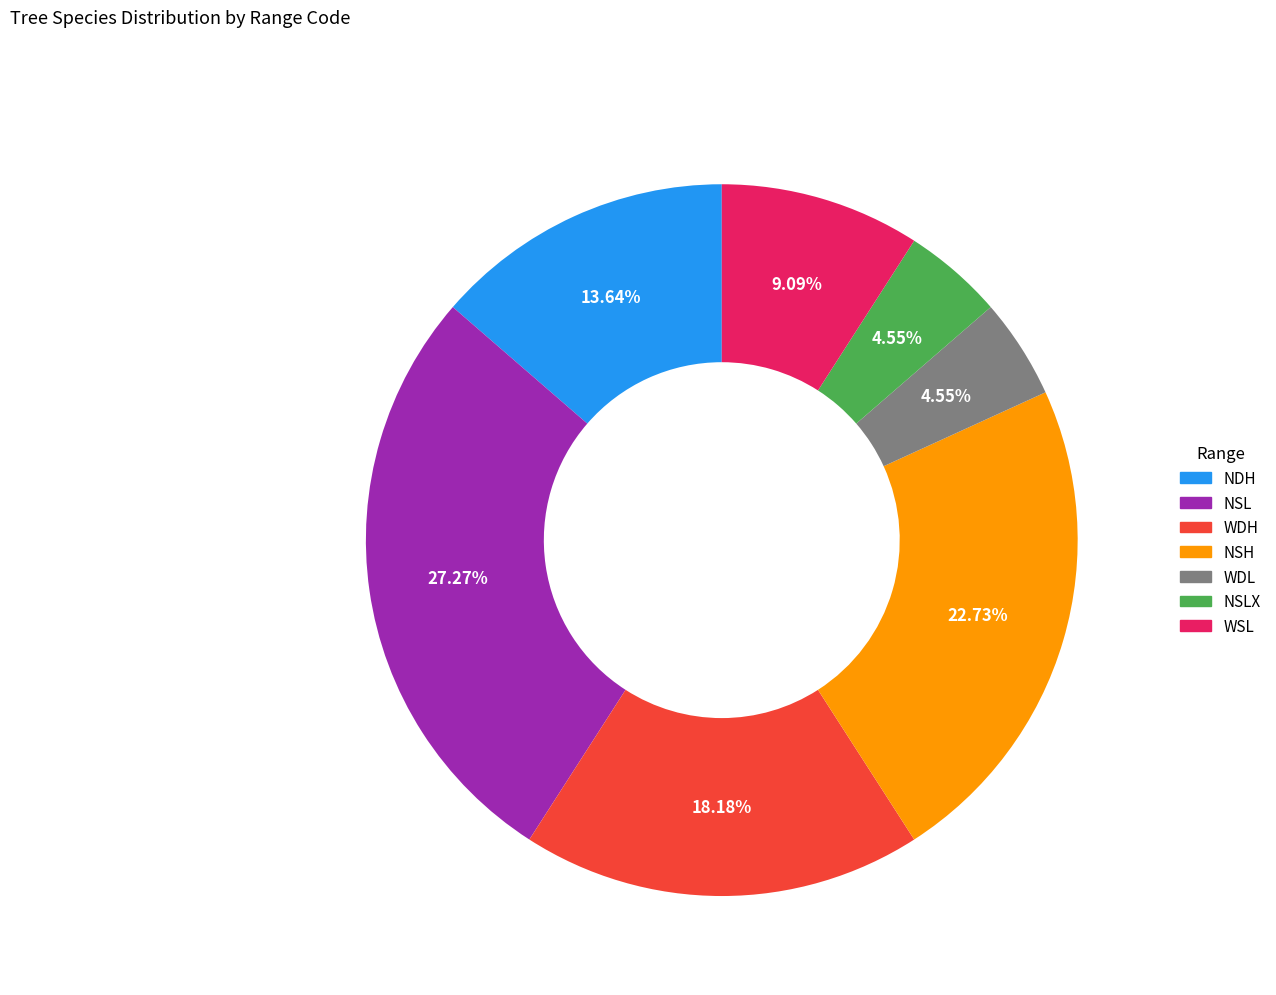

How many segments does this pie chart have?

7